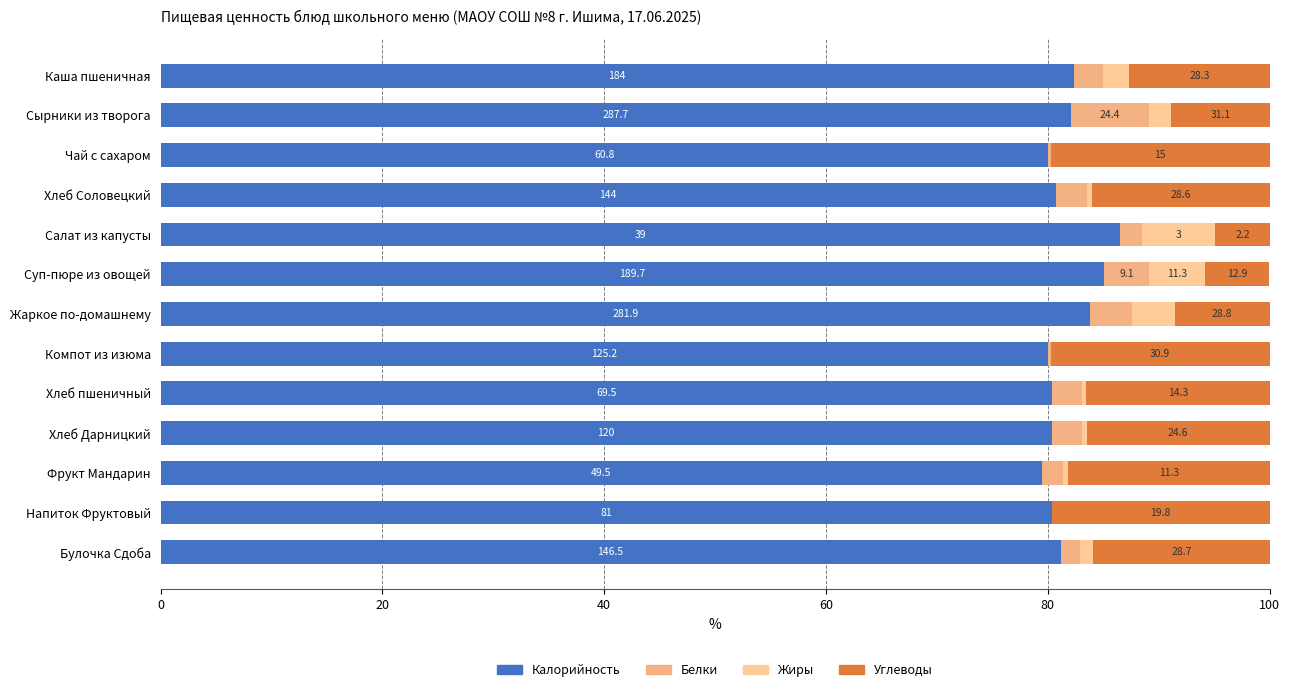

Count the number of data series in this chart.

4